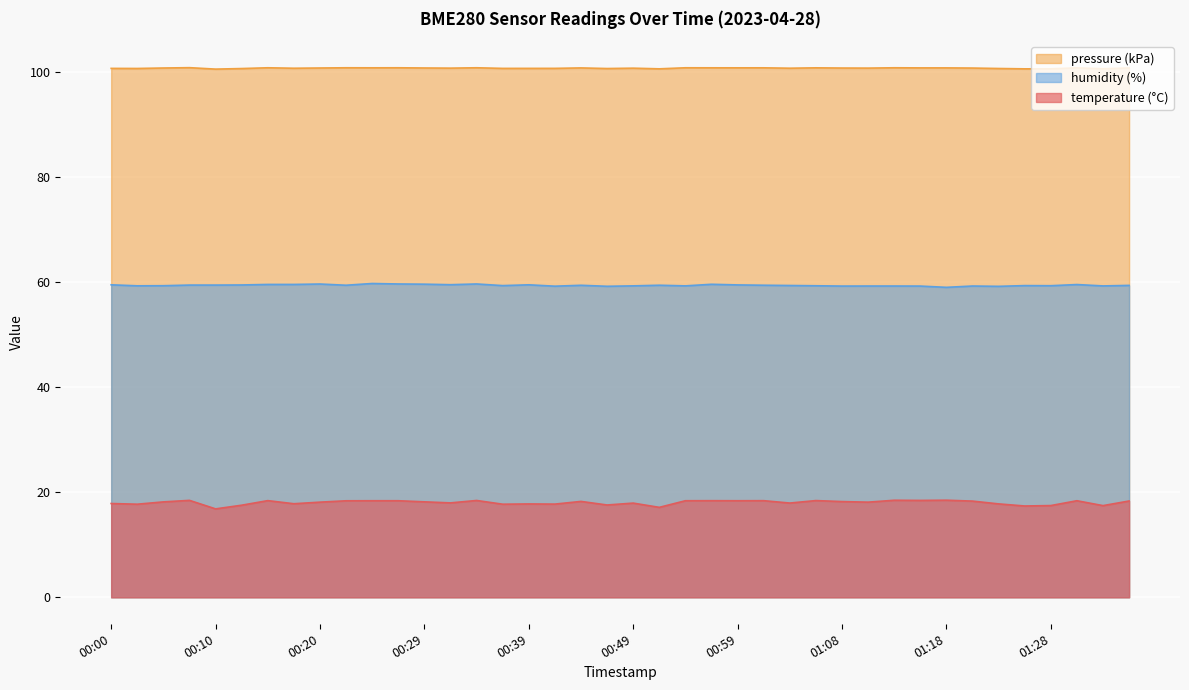

Reading left to right, transcribe all the data shown in this chart.

temperature: 17.9	17.7	18.2	18.4	16.8	17.5	18.4	17.8	18.1	18.4	18.4	18.4	18.2	18.0	18.4	17.7	17.8	17.7	18.2	17.6	17.9	17.1	18.4	18.4	18.4	18.4	17.9	18.4	18.2	18.1	18.5	18.4	18.5	18.3	17.8	17.4	17.5	18.4	17.4	18.3
humidity: 59.5	59.3	59.3	59.4	59.4	59.5	59.5	59.5	59.6	59.4	59.7	59.6	59.6	59.5	59.6	59.3	59.5	59.2	59.4	59.2	59.3	59.4	59.3	59.6	59.5	59.4	59.4	59.3	59.2	59.2	59.2	59.2	59.0	59.2	59.2	59.3	59.3	59.5	59.3	59.4